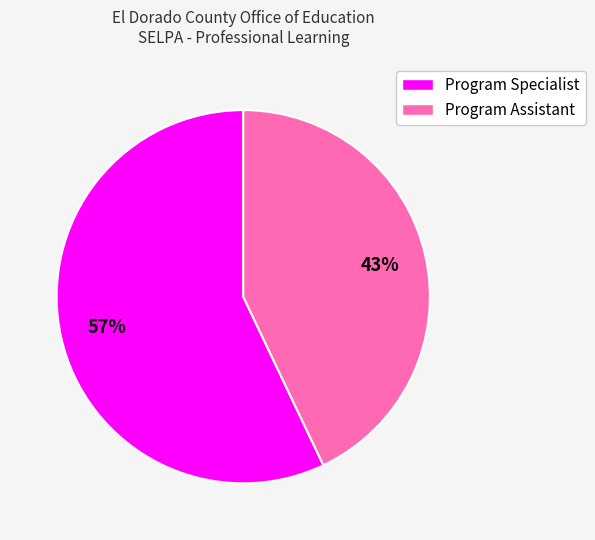

How many slices are in this pie chart?

2